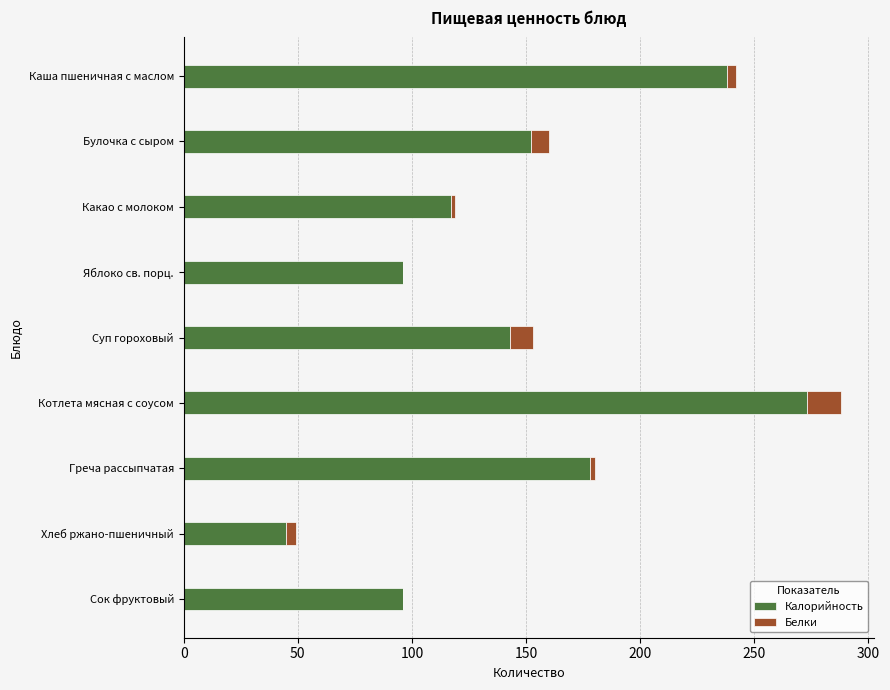

Is it true that Калорийность equals 96 at Сок фруктовый?

True